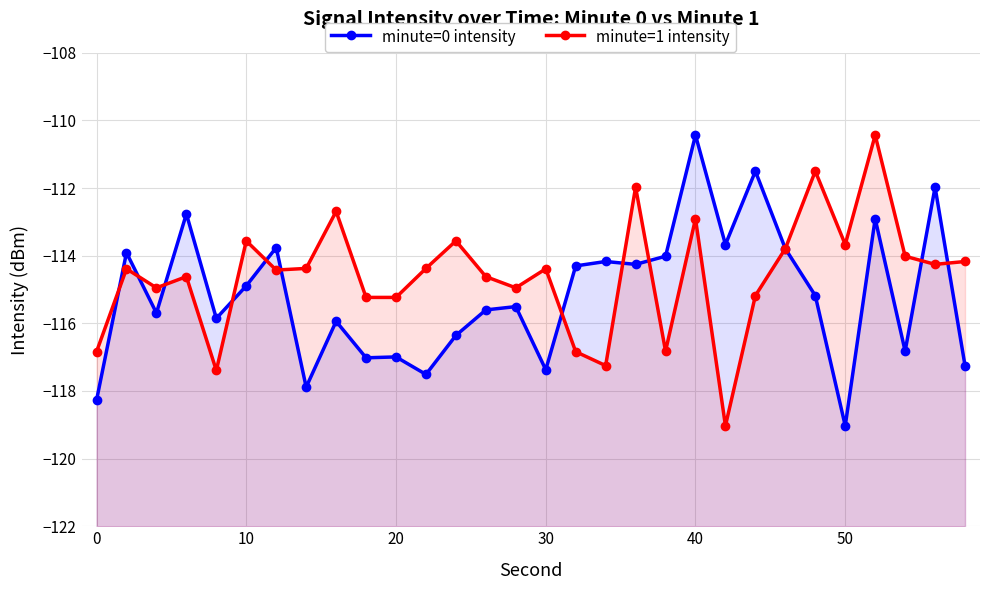

Count the number of data series in this chart.

2